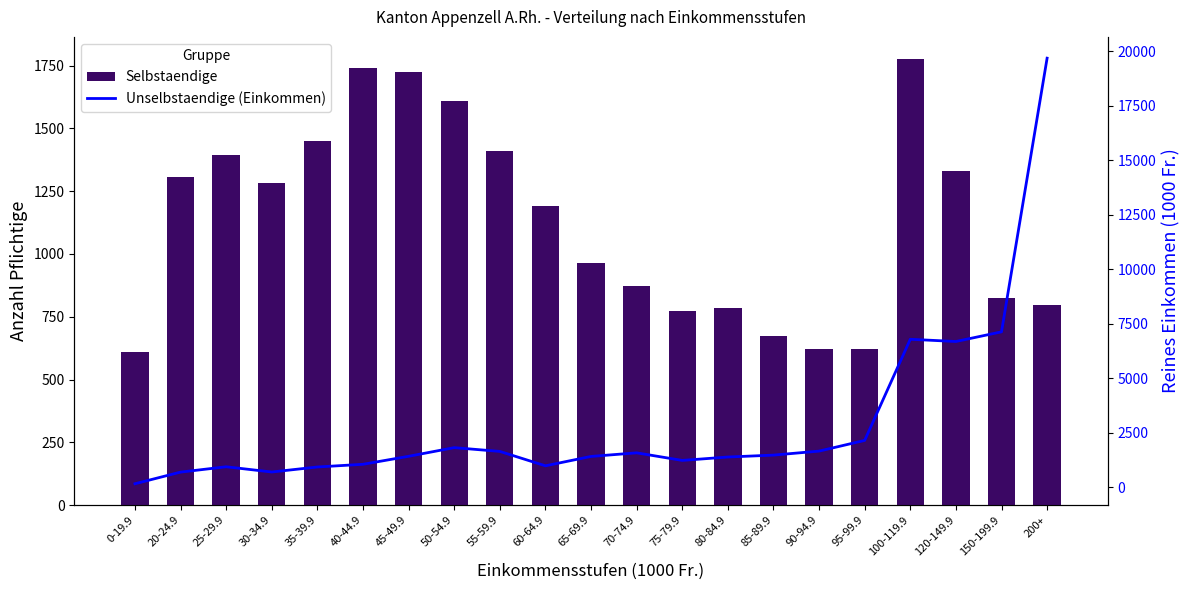

At how many categories does at least one series exceed 13169?

1